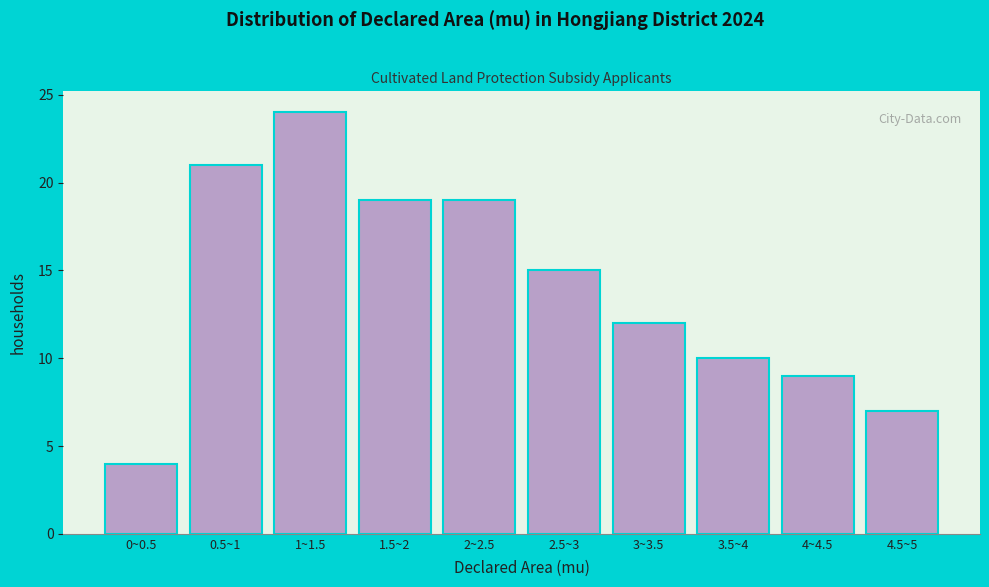

Reading right to left, transcribe all the data shown in this chart.

4.5~5=7	4~4.5=9	3.5~4=10	3~3.5=12	2.5~3=15	2~2.5=19	1.5~2=19	1~1.5=24	0.5~1=21	0~0.5=4